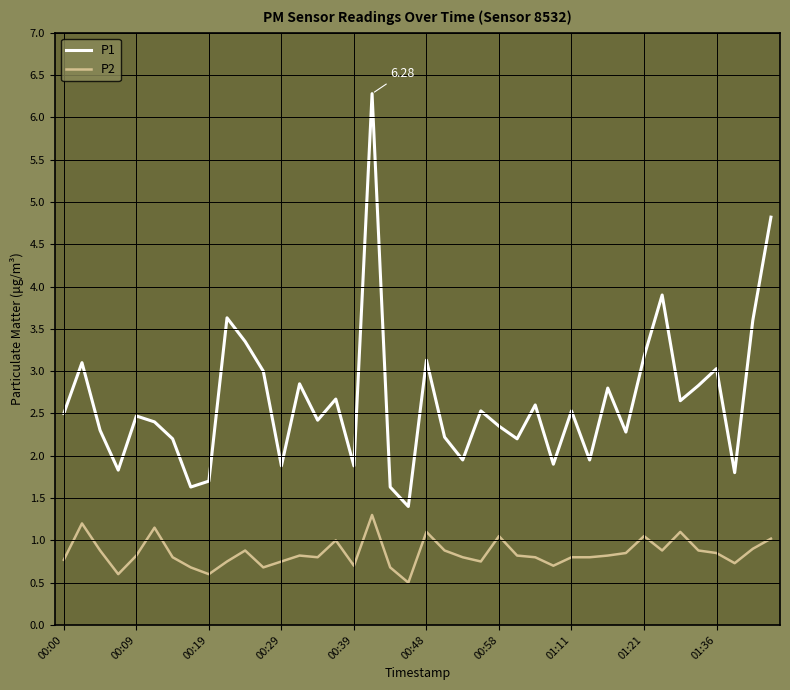

Rank the series by their maximum value, from lowest to highest.

P2, P1